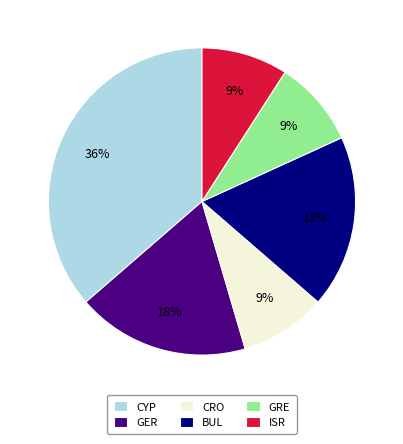

To the nearest percent, what portion does CRO represent?

9%